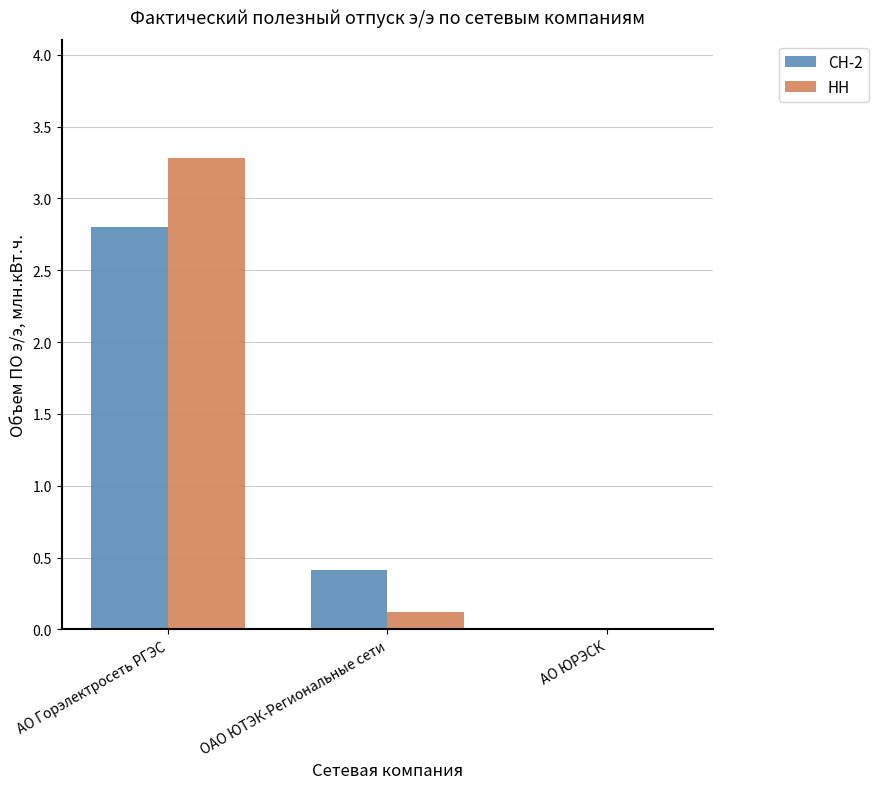

Where is НН nearest to the value 1?

ОАО ЮТЭК-Региональные сети